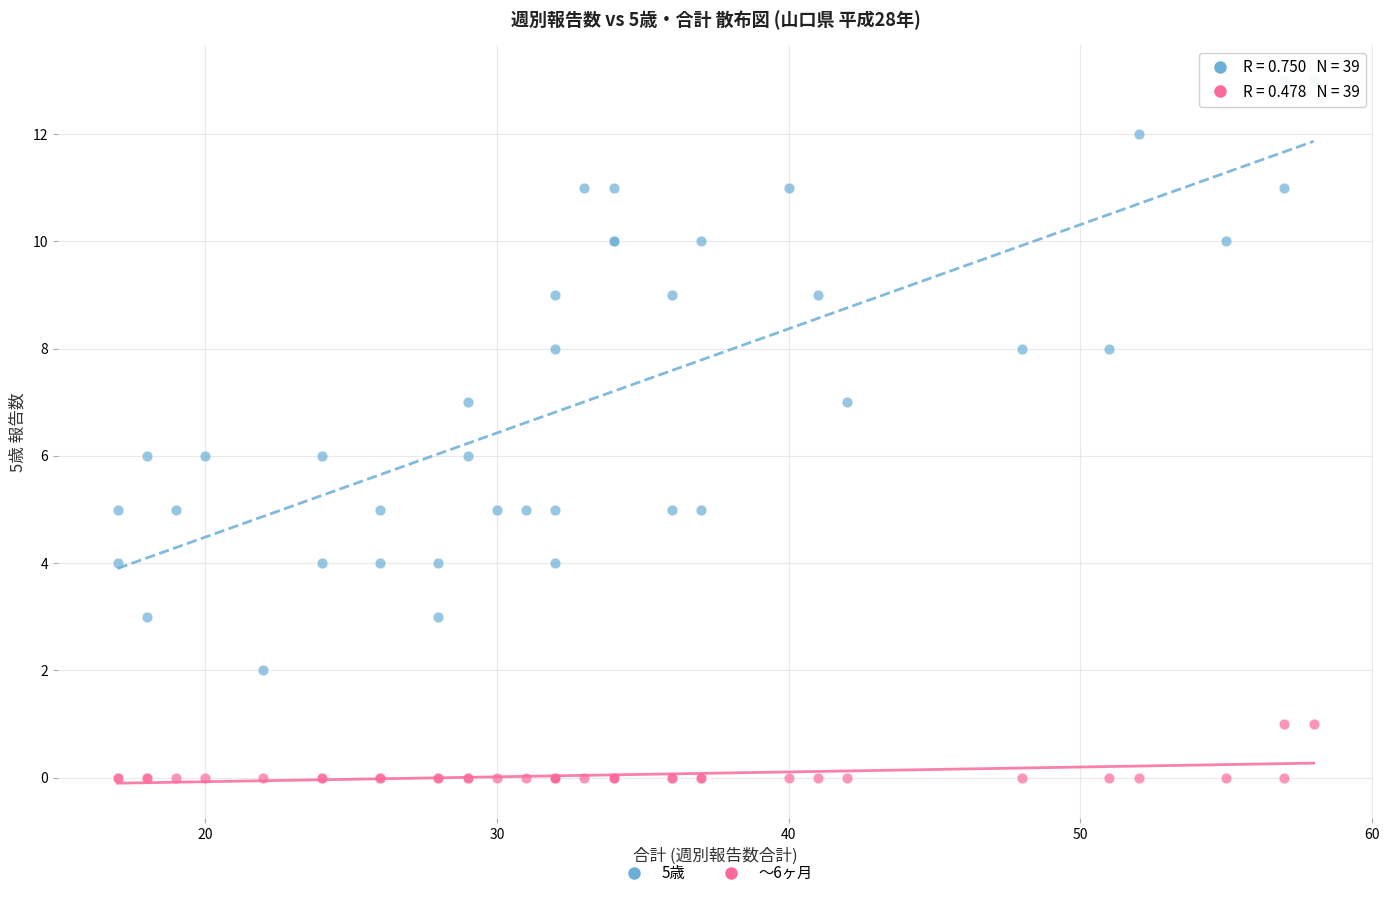

Which series contains the lowest Y value?

～6ヶ月